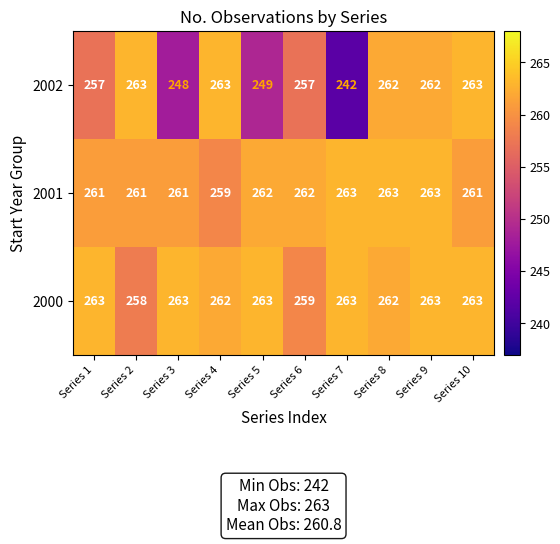

Is it true that 2002 equals 123 at Series 4?

False